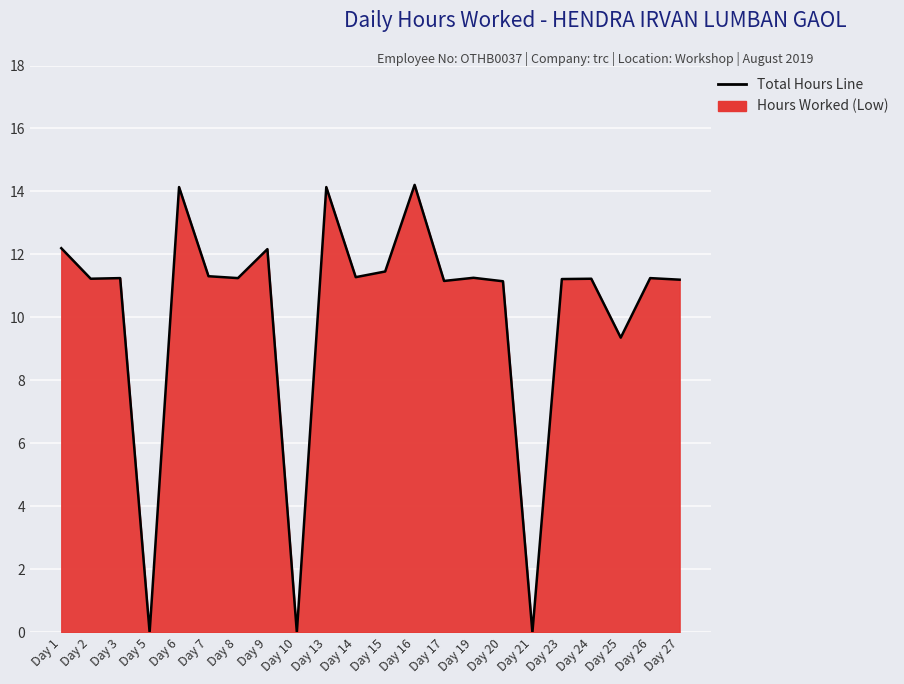

Which has a higher value, Day 23 or Day 14?

Day 14